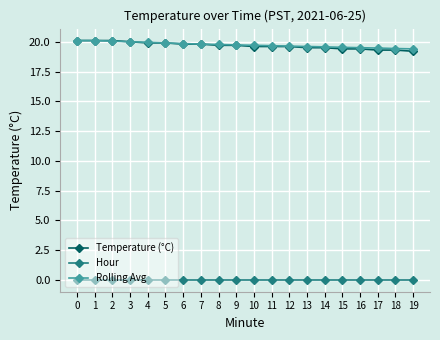

What is the spread (max minus min) of values at 12?

19.6